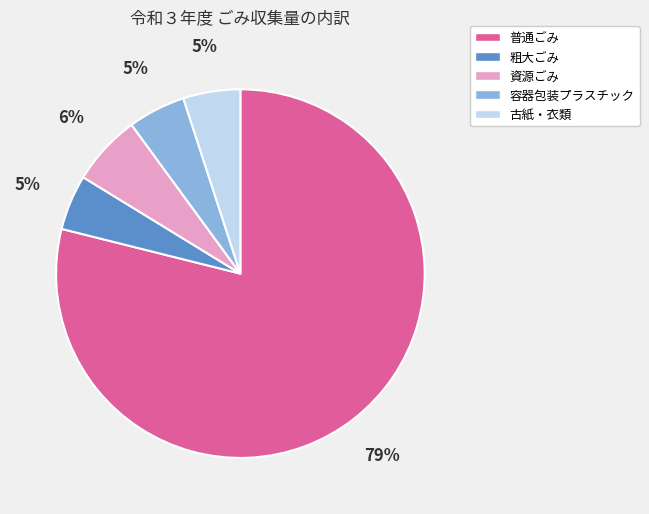

To the nearest percent, what percentage of the pie is 容器包装プラスチック?

5%